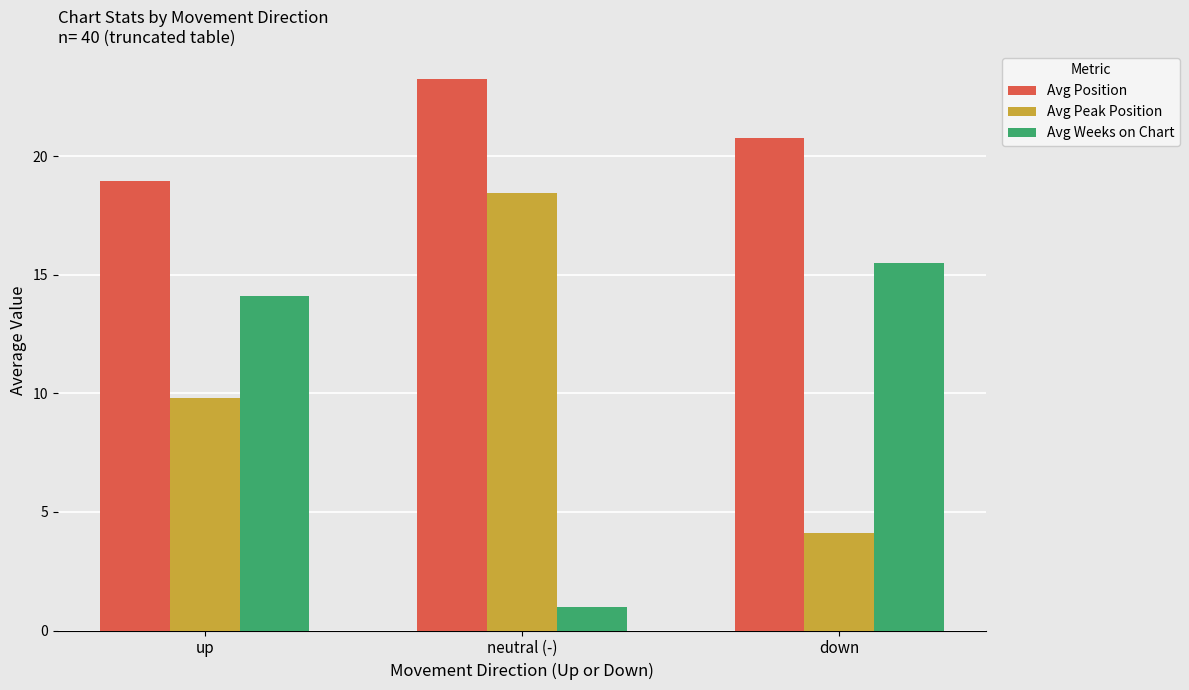

Between up and neutral (-), which series saw the biggest shift?

Avg Weeks on Chart